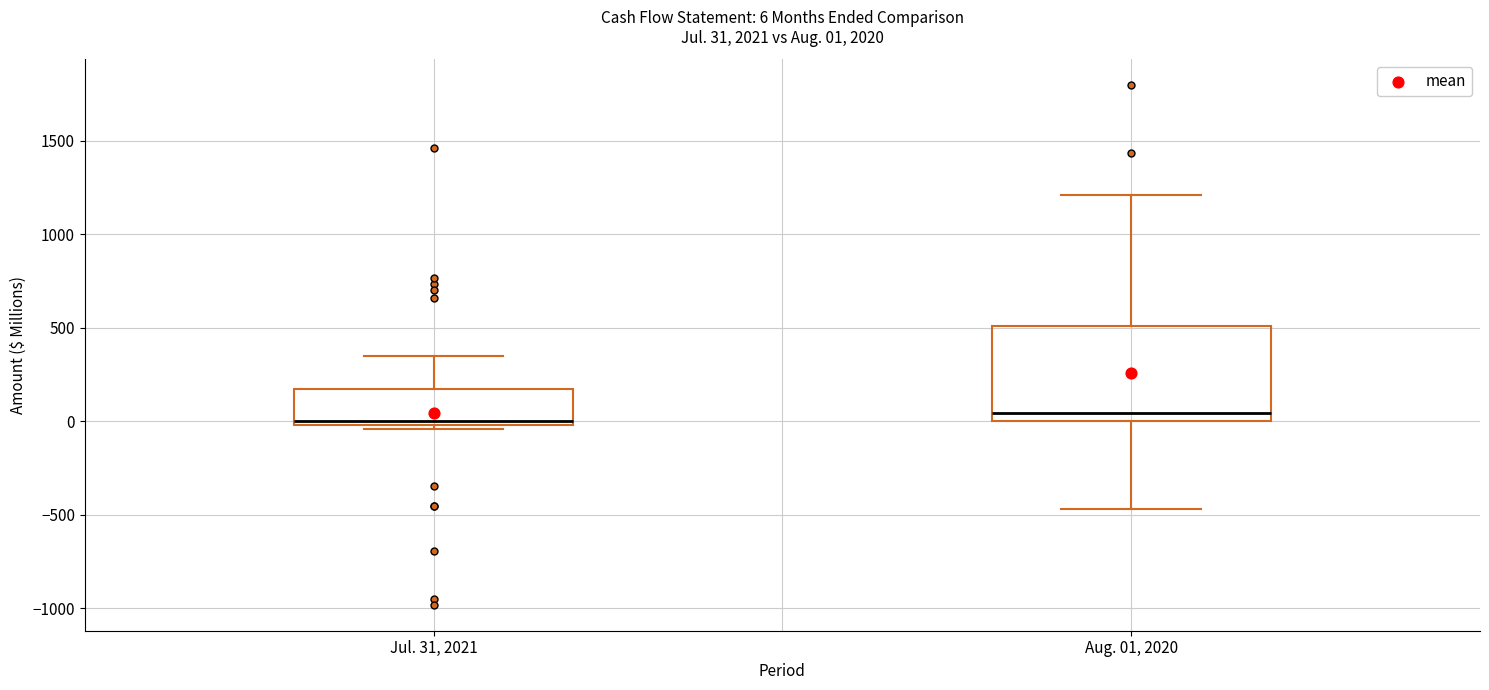

Which box is the tallest, from its lower edge to its upper edge?

Aug. 01, 2020